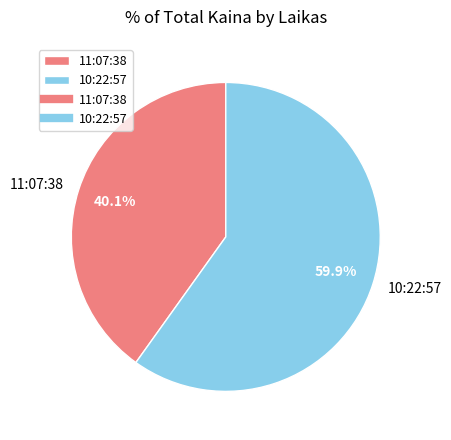

Does 10:22:57 account for over 50% of the chart?

Yes